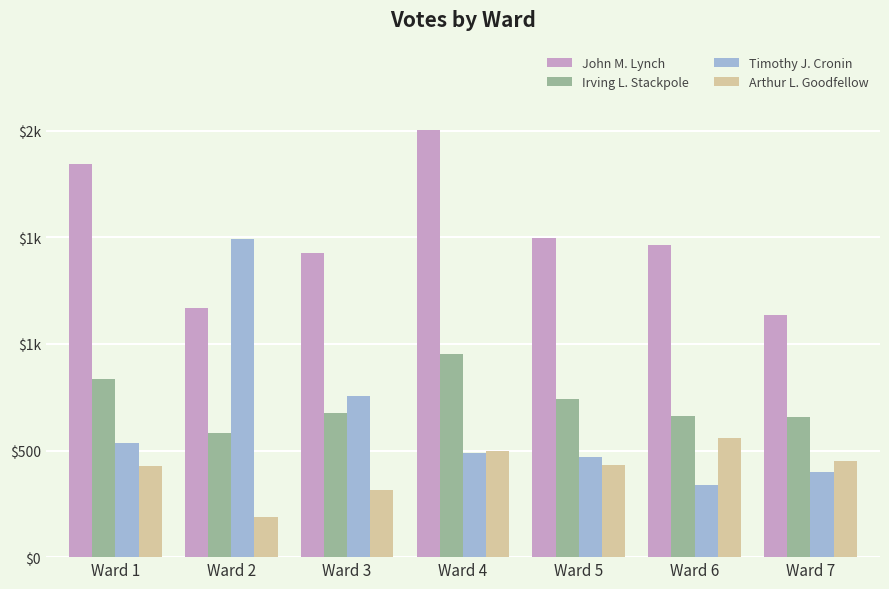

What are all the series names shown in the legend?

John M. Lynch, Irving L. Stackpole, Timothy J. Cronin, Arthur L. Goodfellow